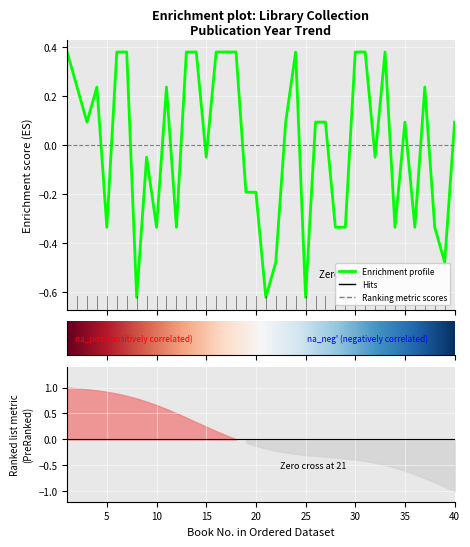

Which has a higher value, 8 or 3?

3